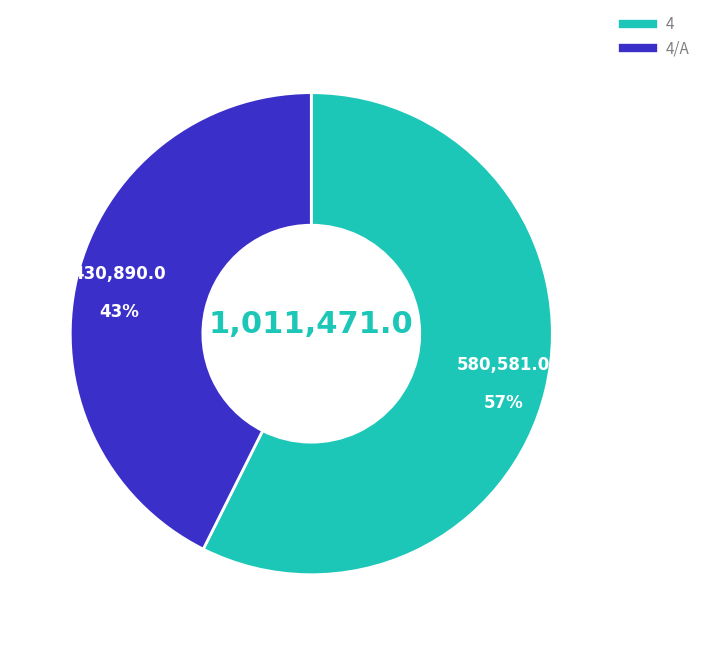

To the nearest percent, what is the average slice percentage?

50%